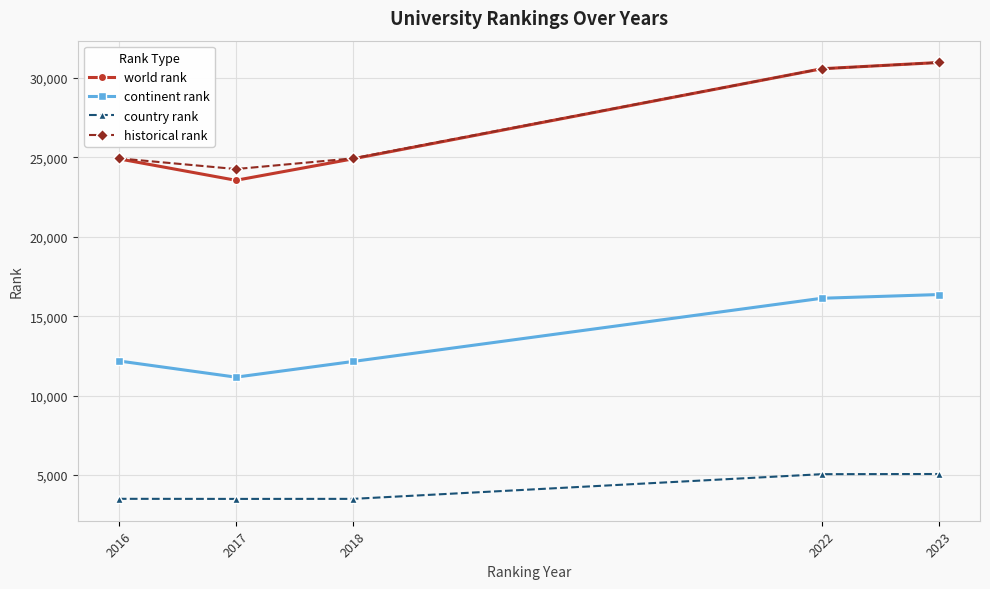

How many data points in historical rank are above 24939?

3